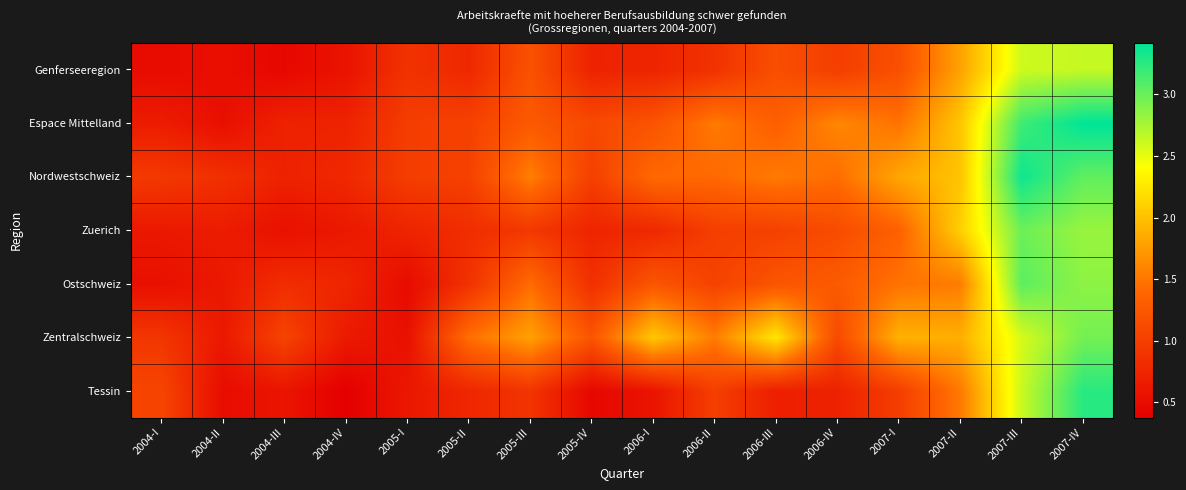

At 2005-II, list the series in order from smallest to largest.

Tessin, Genferseeregion, Zuerich, Ostschweiz, Nordwestschweiz, Espace Mittelland, Zentralschweiz